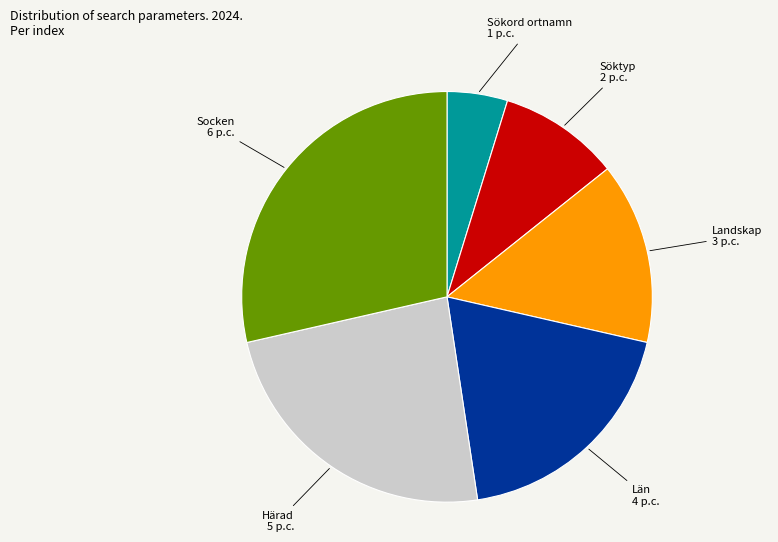

Does any single category account for the majority?

No